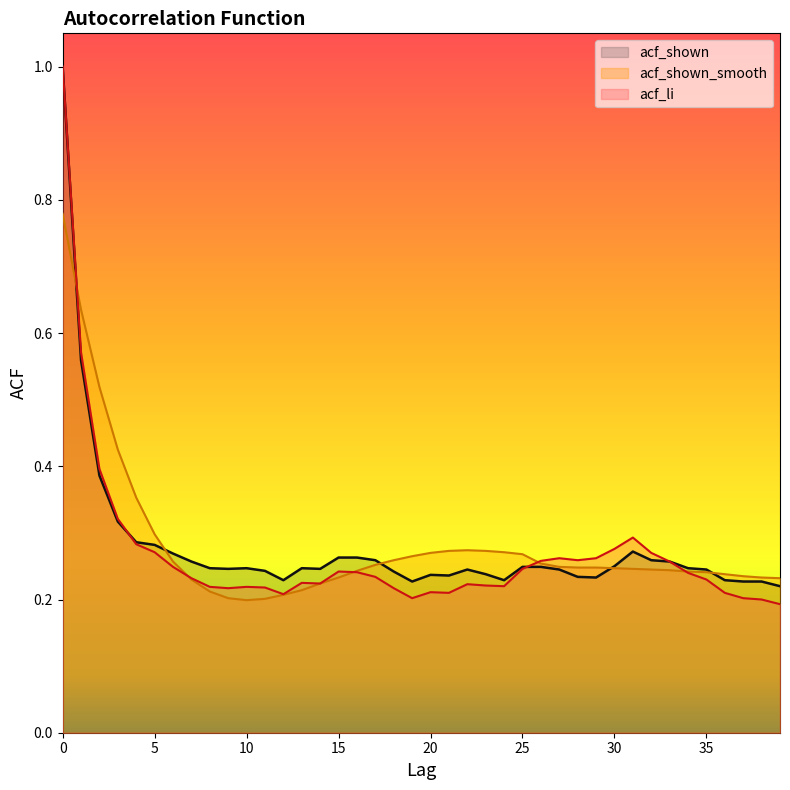

How many times do acf_li and acf_shown cross each other?

2